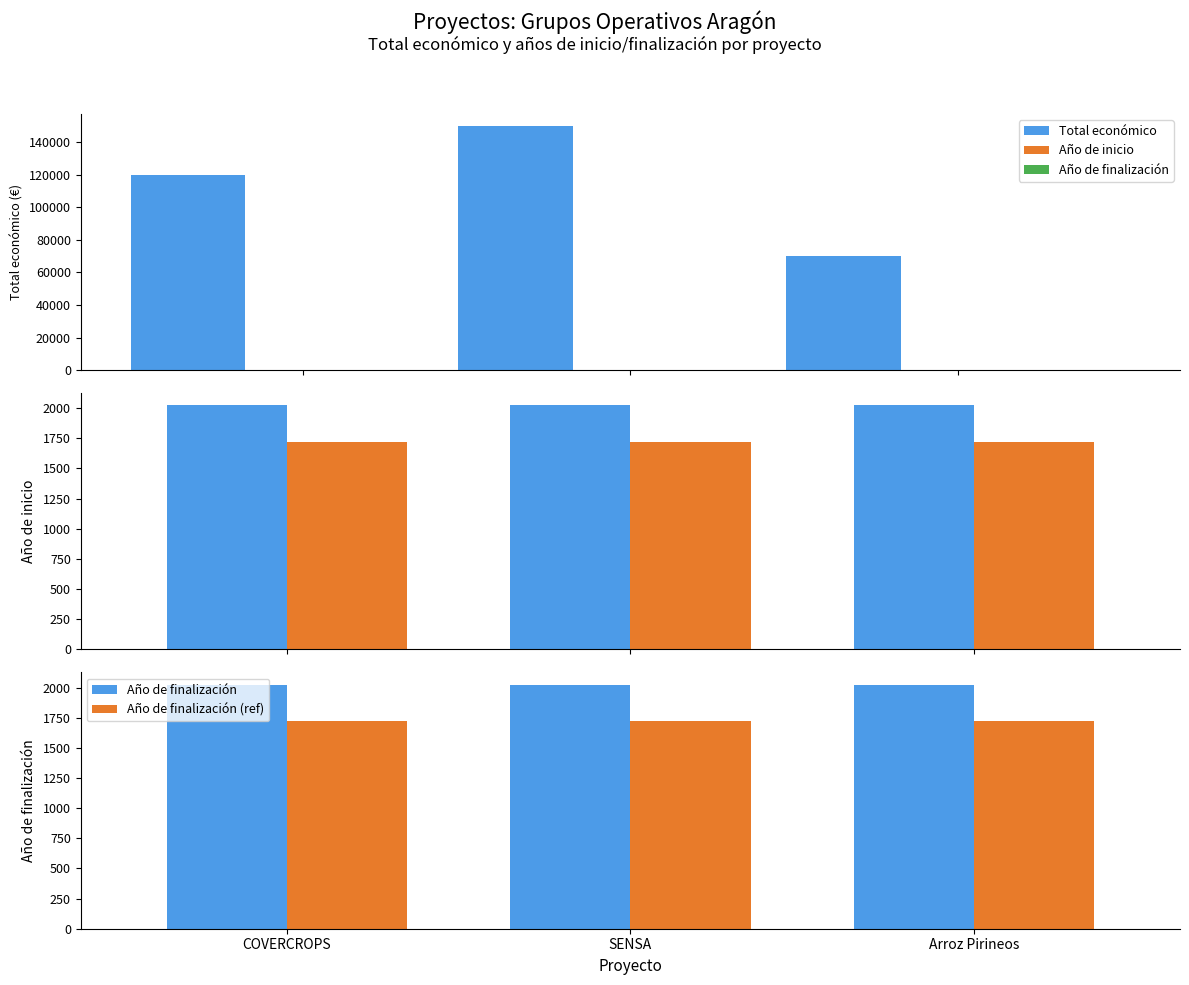

The Año de inicio series shows 2023.0 at SENSA. True or false?

True